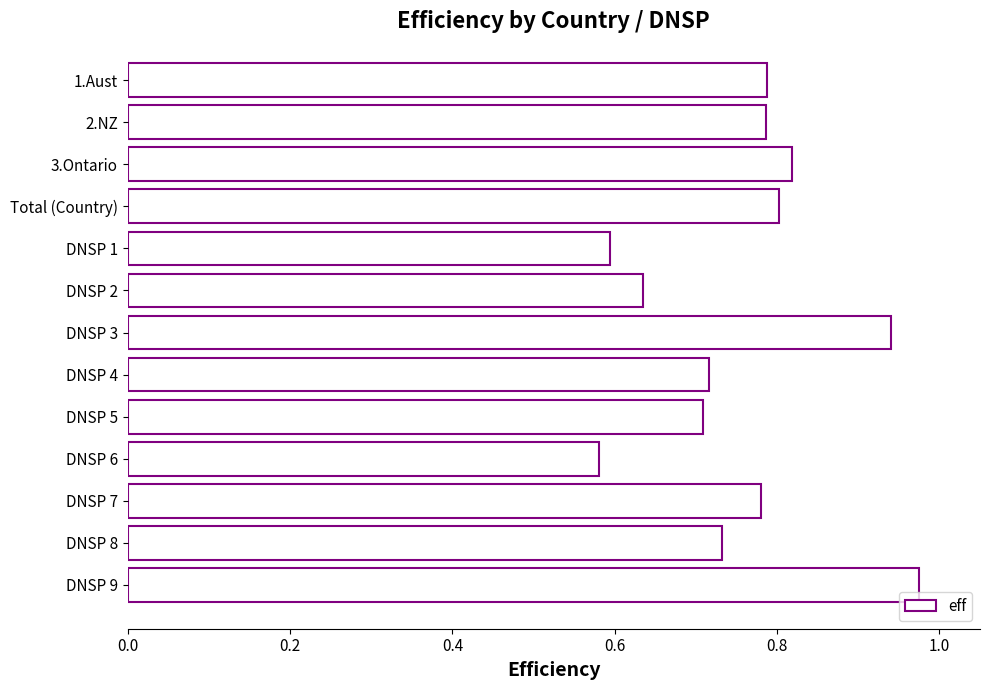

What is the difference between the maximum and minimum values?

0.4